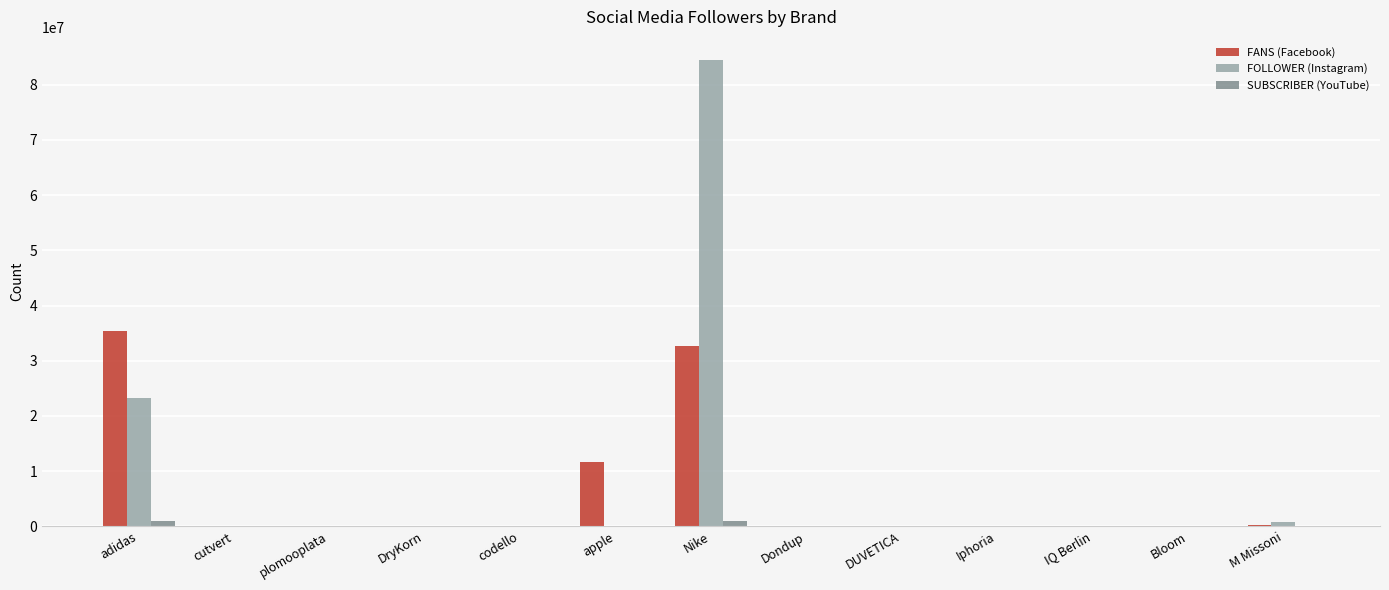

Where is FOLLOWER (Instagram) nearest to the value 42224923?

adidas